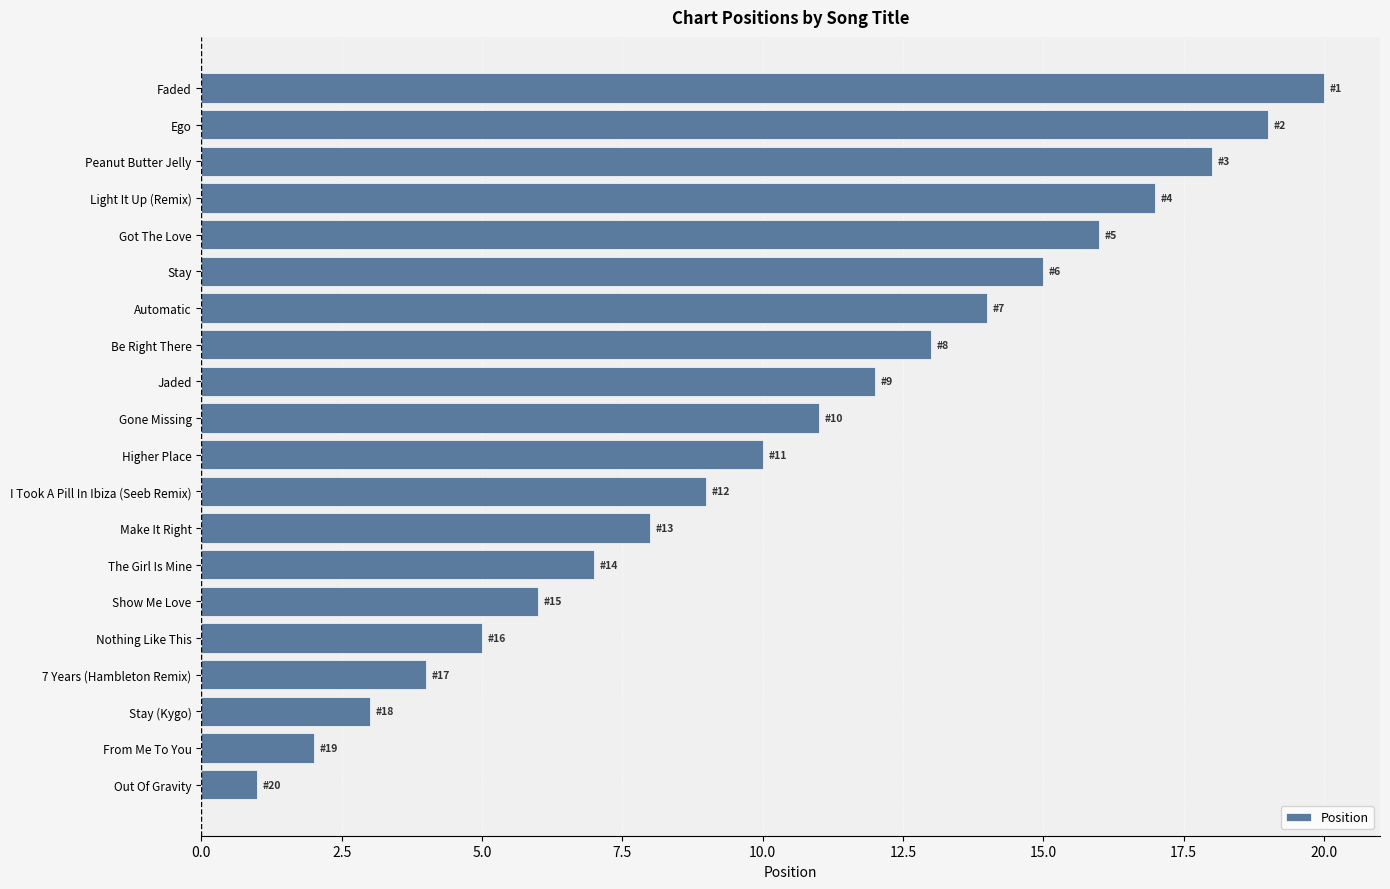

What is the label of the 4th bar from the top?

Light It Up (Remix)